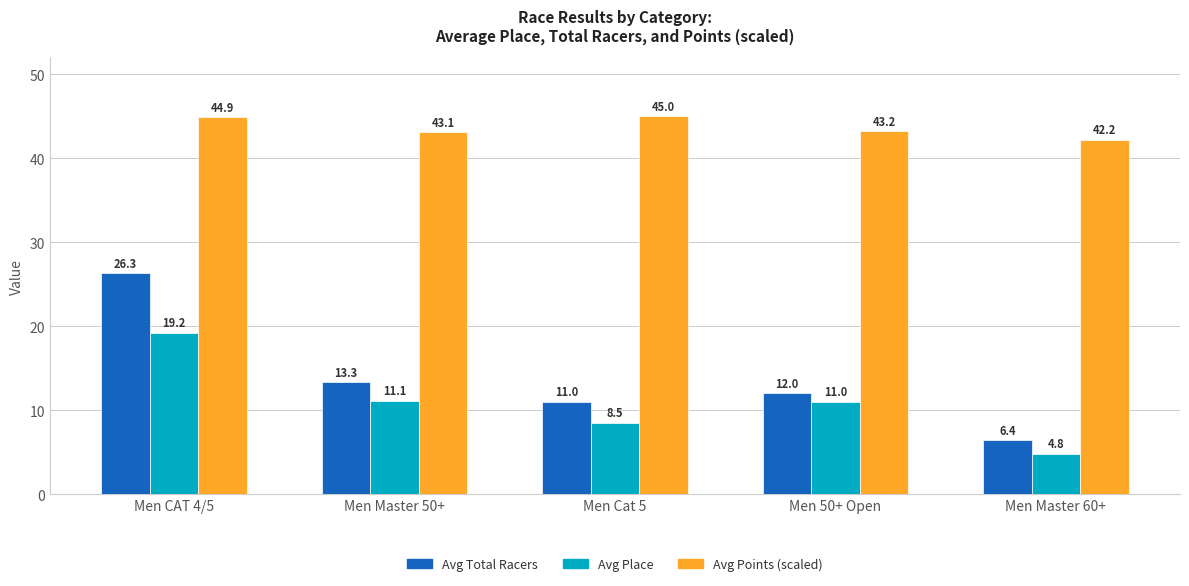

Reading left to right, transcribe all the data shown in this chart.

Avg Total Racers: 26.3	13.3	11.0	12.0	6.4
Avg Place: 19.2	11.1	8.5	11.0	4.8
Avg Points (scaled): 44.9	43.1	45.0	43.2	42.2